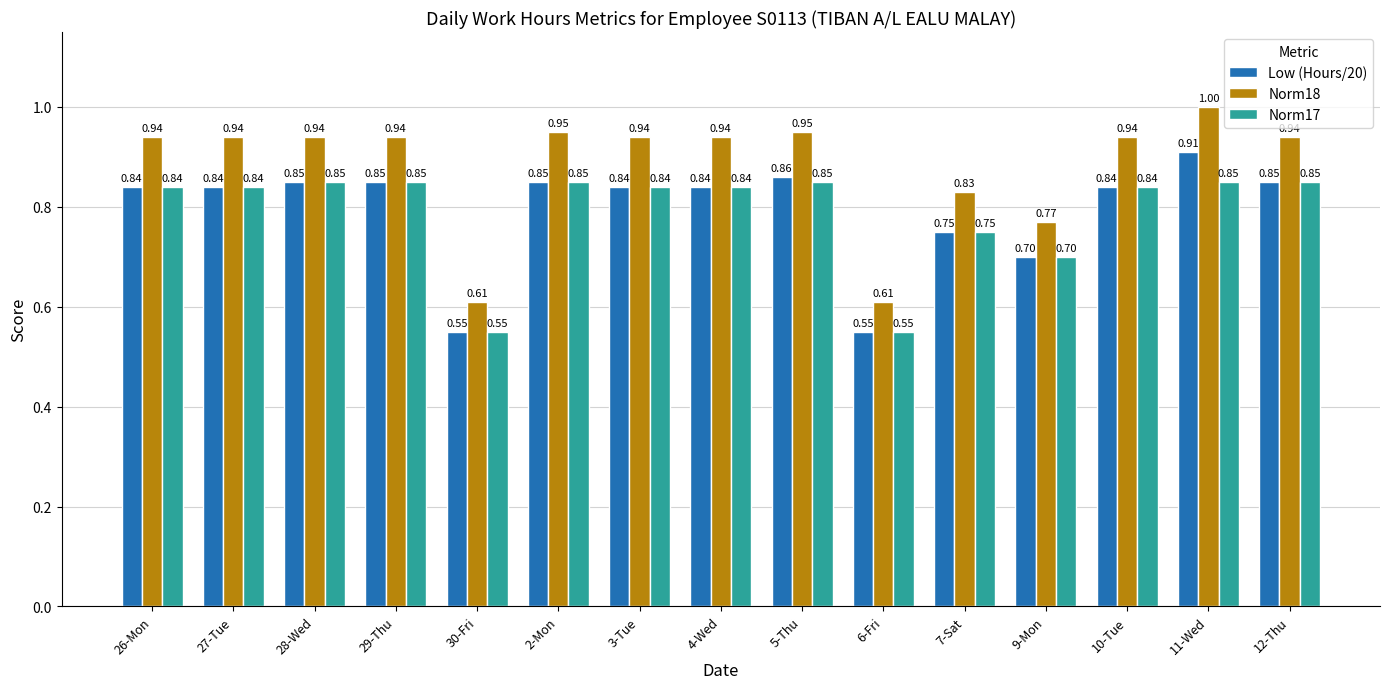

Rank the series by their maximum value, from lowest to highest.

Norm17, Low (Hours/20), Norm18